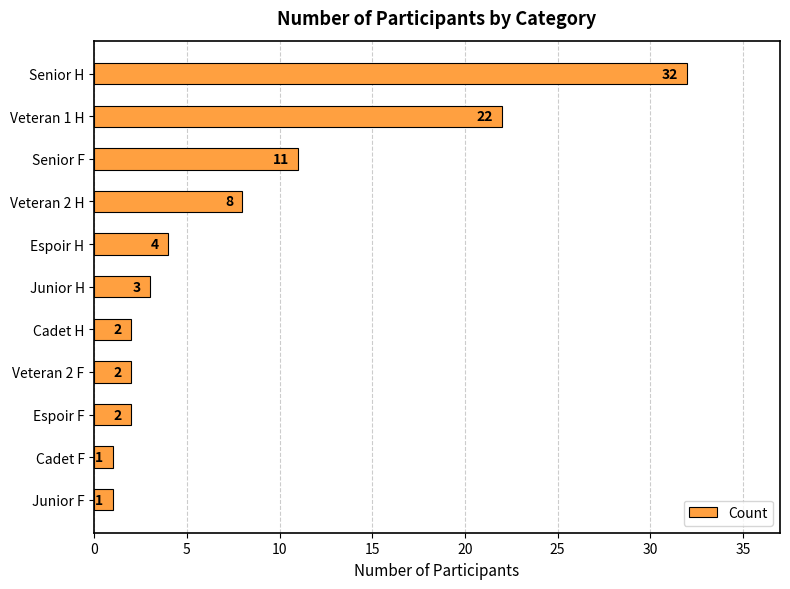

What is the sum of all values?

88